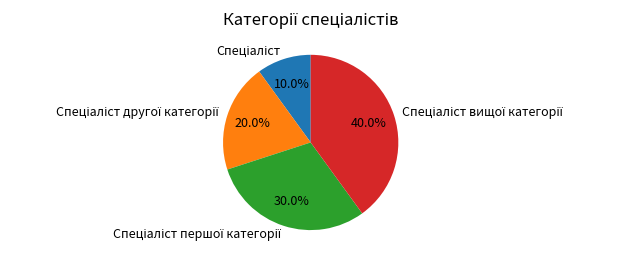

Does any single category account for the majority?

No